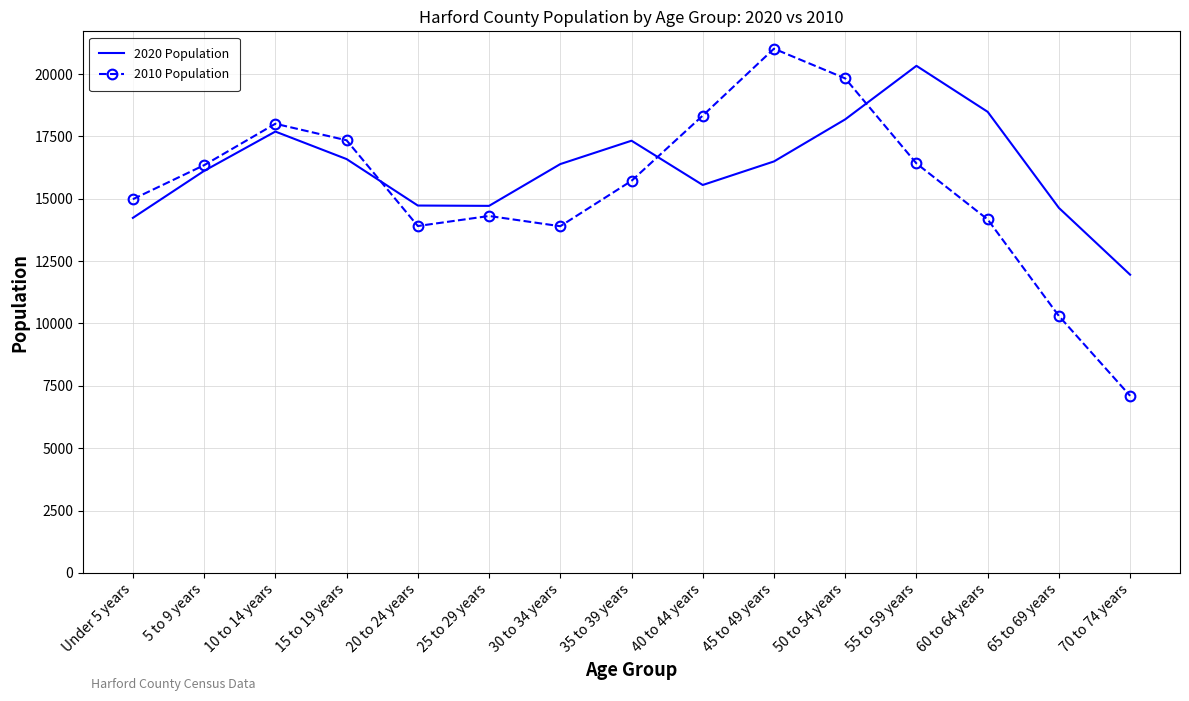

Is it true that 2010 Population equals 15717 at 35 to 39 years?

True